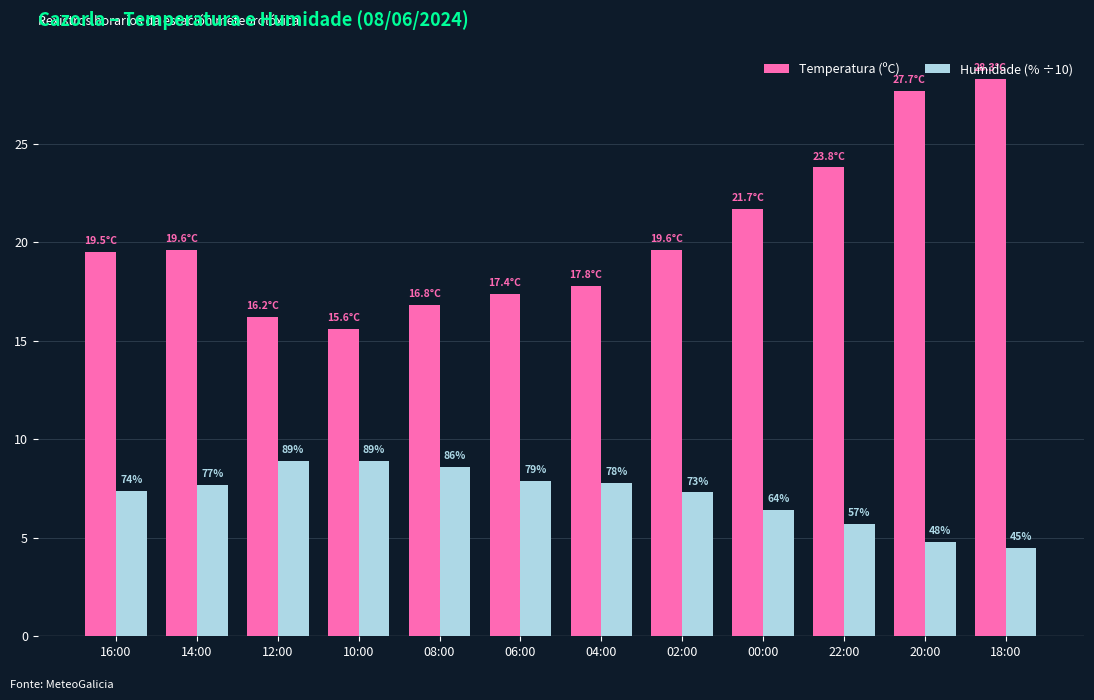

What is the difference between the maximum and second lowest values in the Humidade (% ÷10) series?

4.1